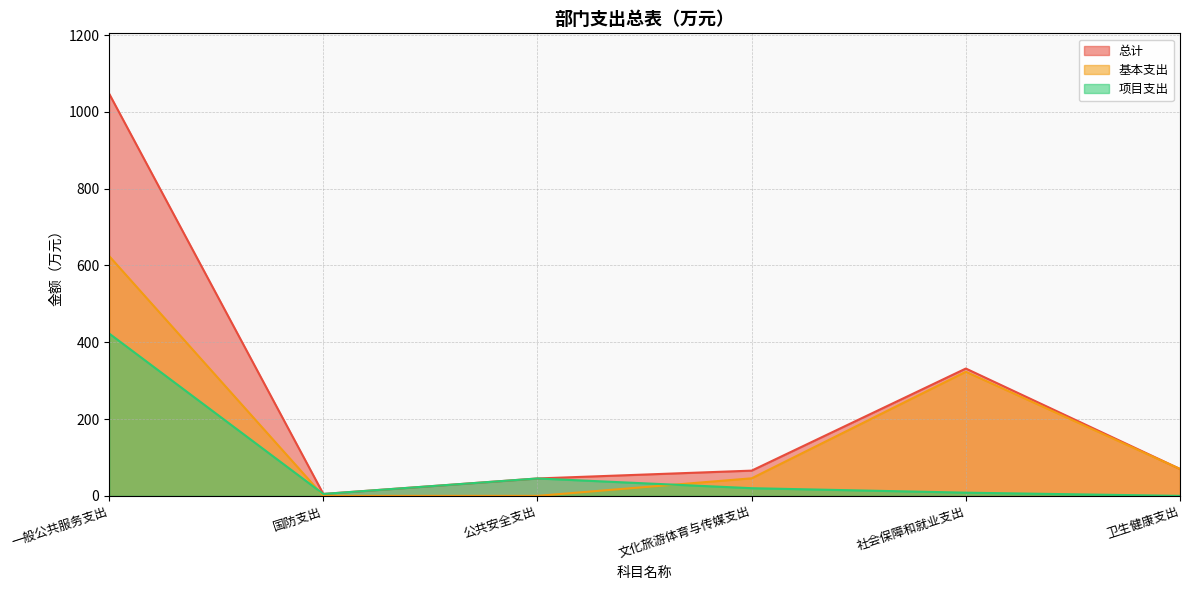

What is the greatest value displayed?

1047.5